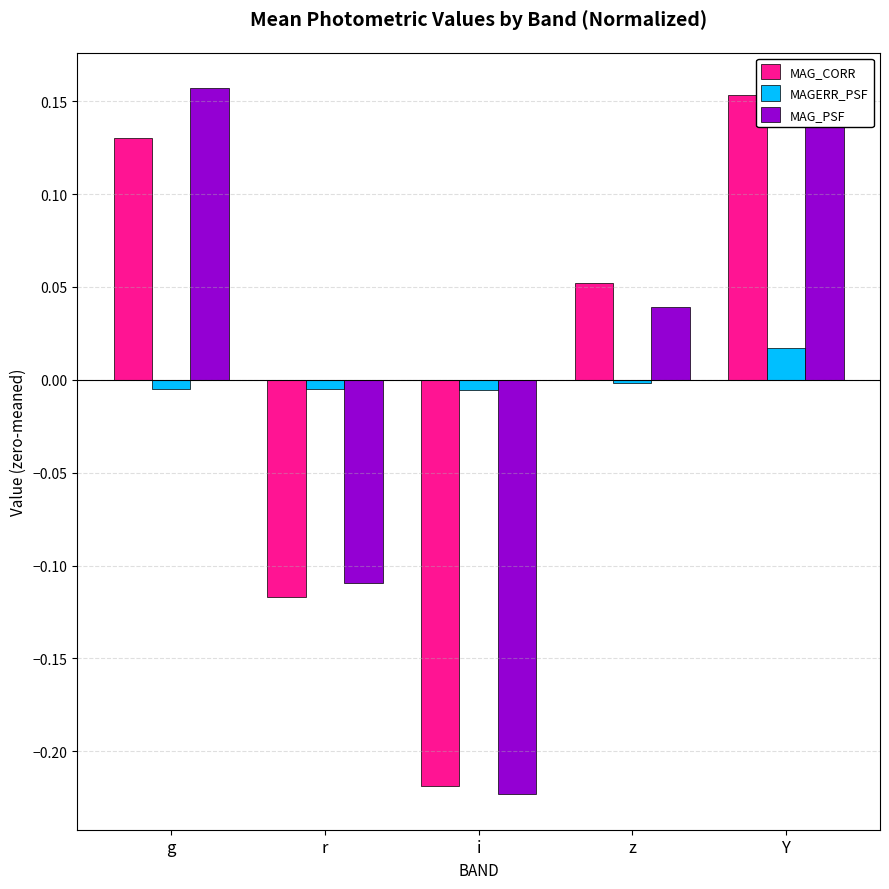

Between i and z, which series saw the biggest shift?

MAG_CORR